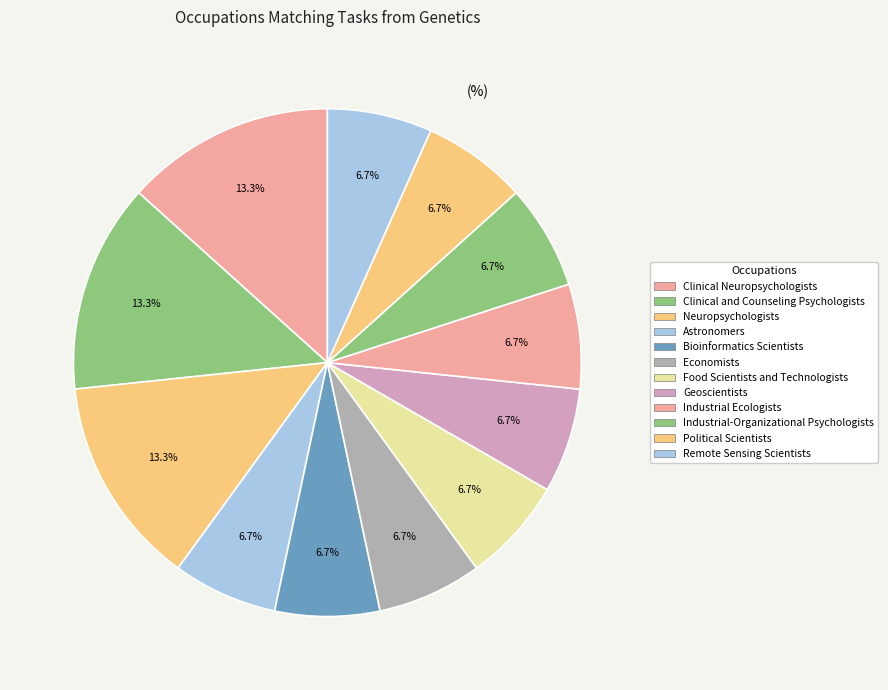

What is the smallest slice in the pie chart?

Economists